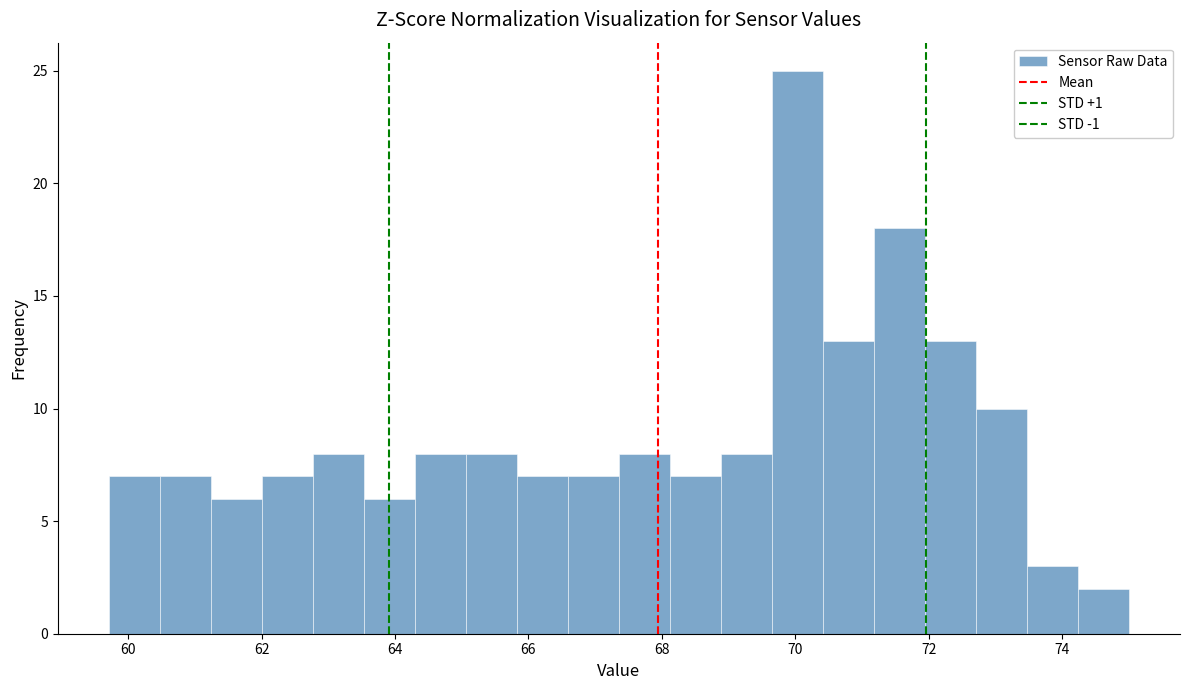

Read against the x-axis, roughly where is the centre of the tallest bar?

70.0